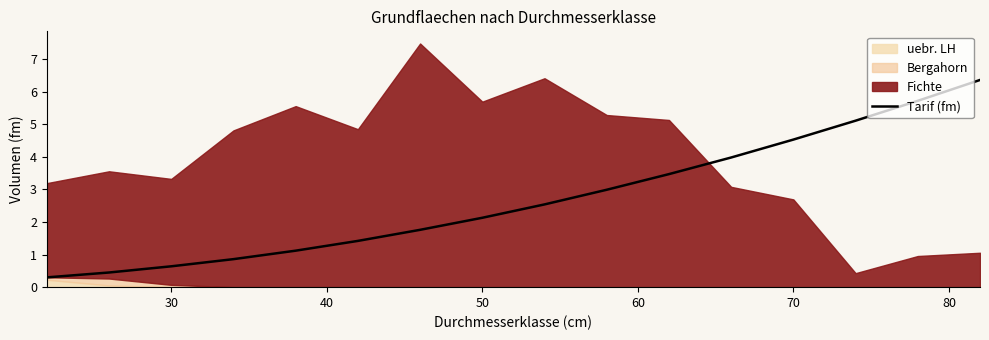

Reading right to left, list all the values displayed in this chart.

6.4	5.7	5.1	4.5	4.0	3.5	3.0	2.5	2.1	1.8	1.4	1.1	0.9	0.6	0.5	0.3